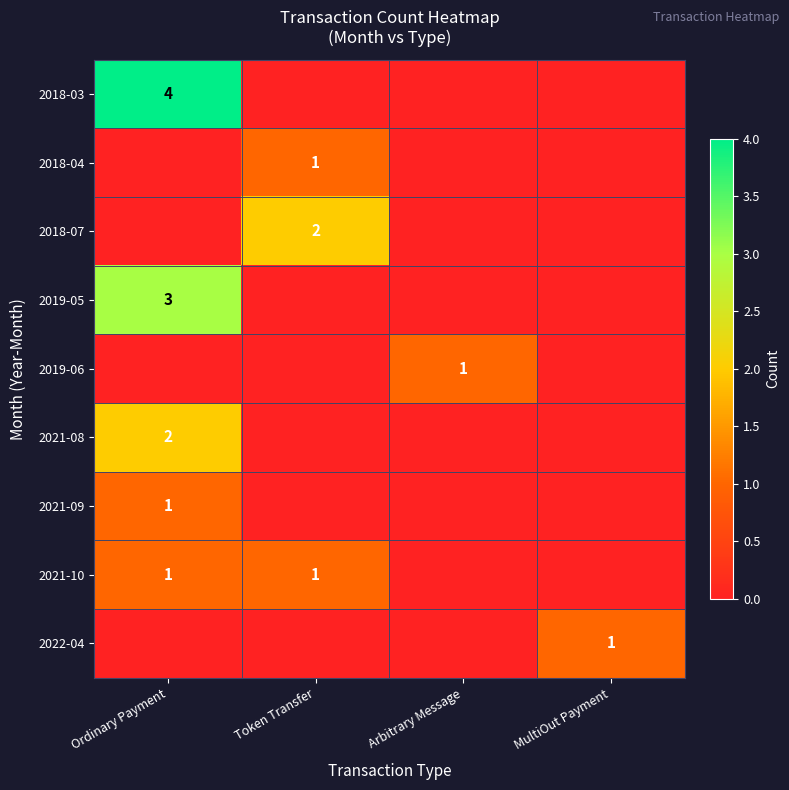

How many series are shown in this chart?

9